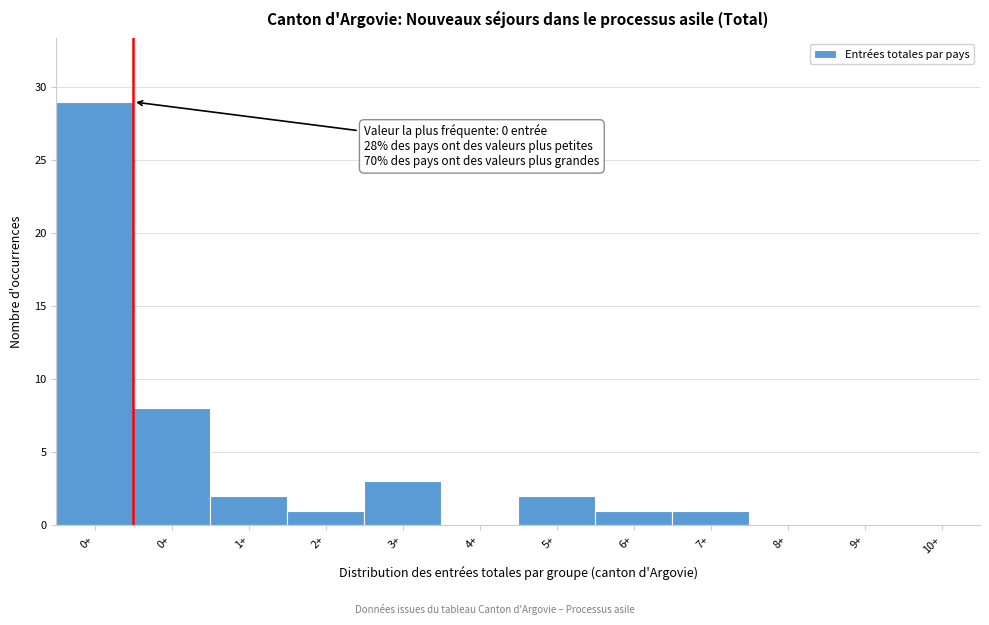

Are the bars horizontal?

No